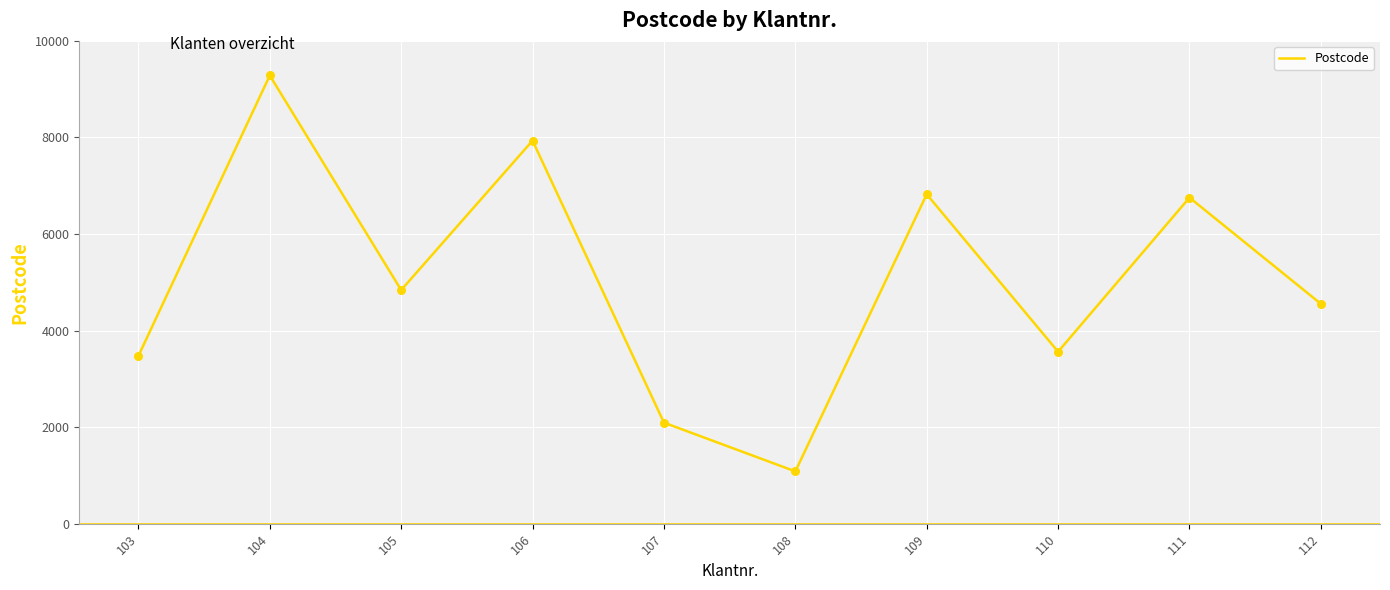

What is the ratio of the value at 103 to the value at 110?

1.0